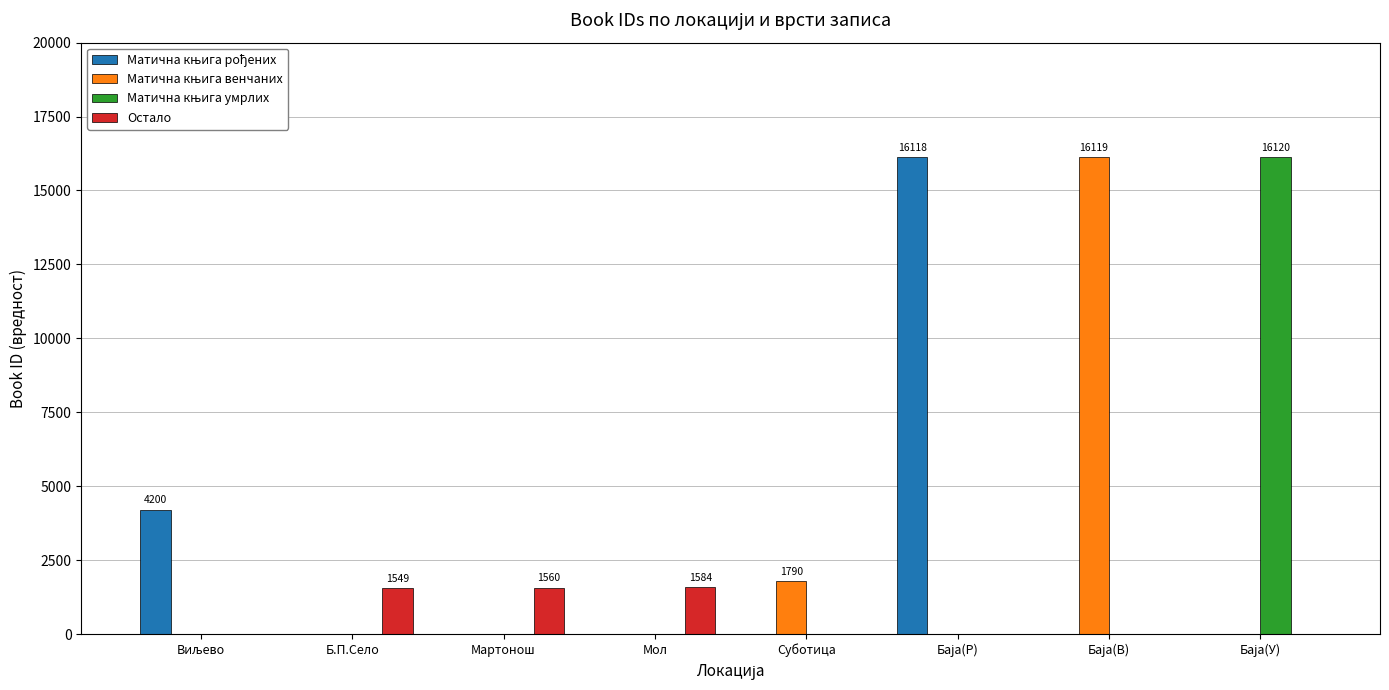

The Остало series shows 1560 at Мартонош. True or false?

True